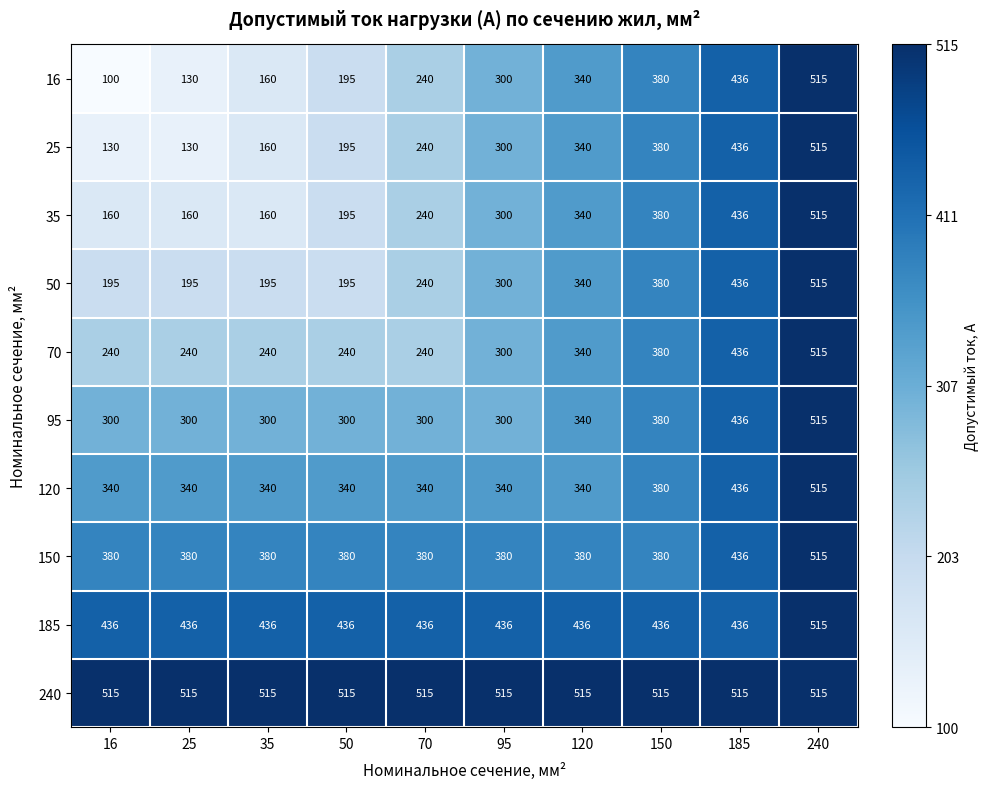

What is the smallest value displayed?

100